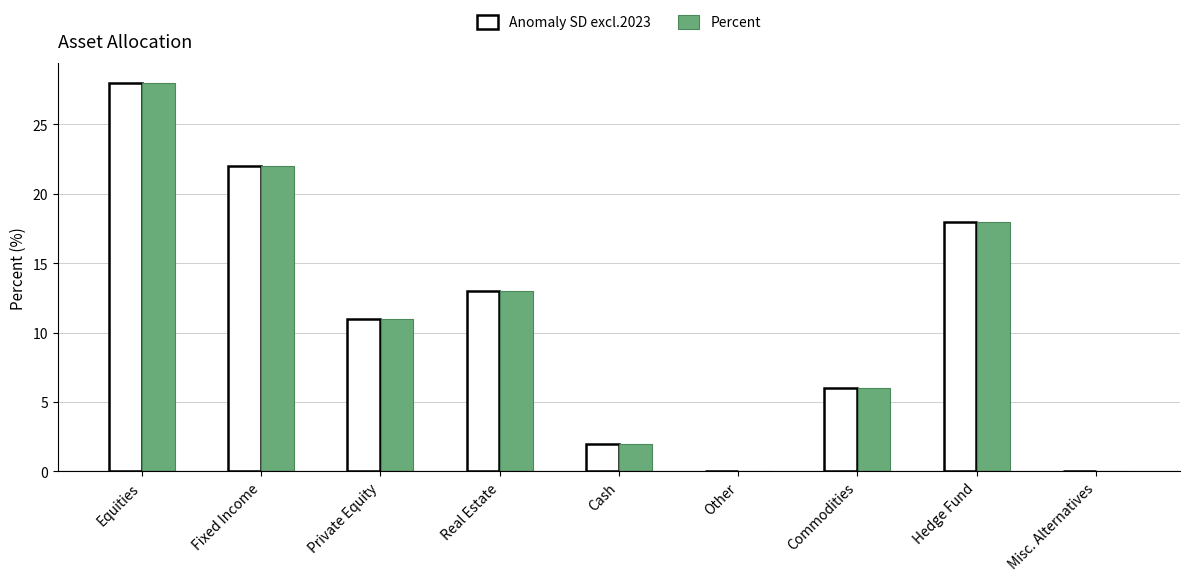

What is the sum of the Anomaly SD excl.2023 values at Hedge Fund and Fixed Income?

40